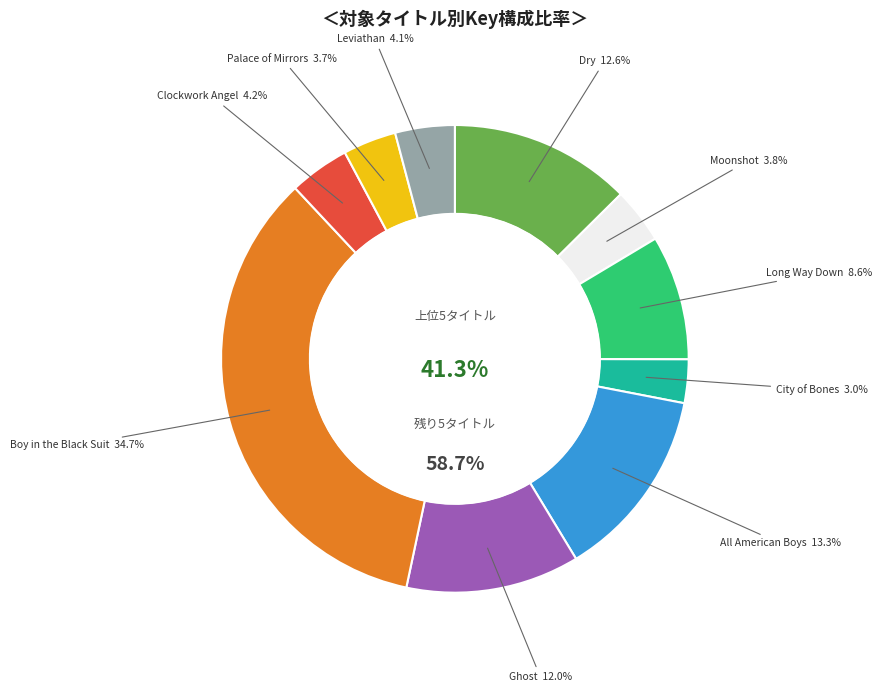

How many slices are in this pie chart?

10